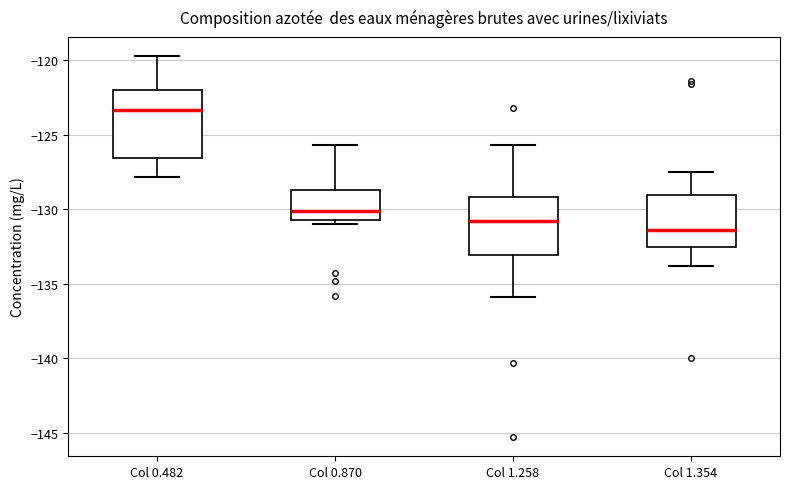

Where is the lower edge of the box for Col 1.354 on the y-axis? The values are not printed on the chart, so give them approximately, as read against the axis.

-132.5